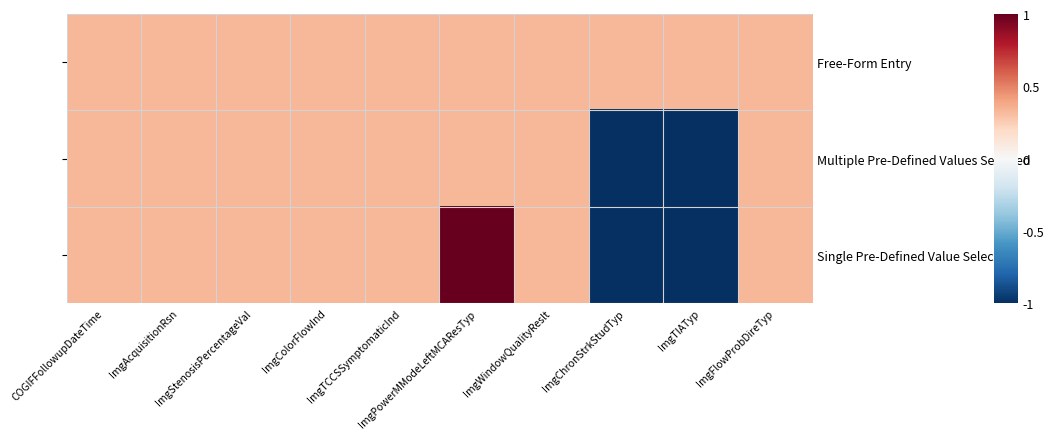

The Single Pre-Defined Value Selected series shows 0.3 at ImgWindowQualityReslt. True or false?

True